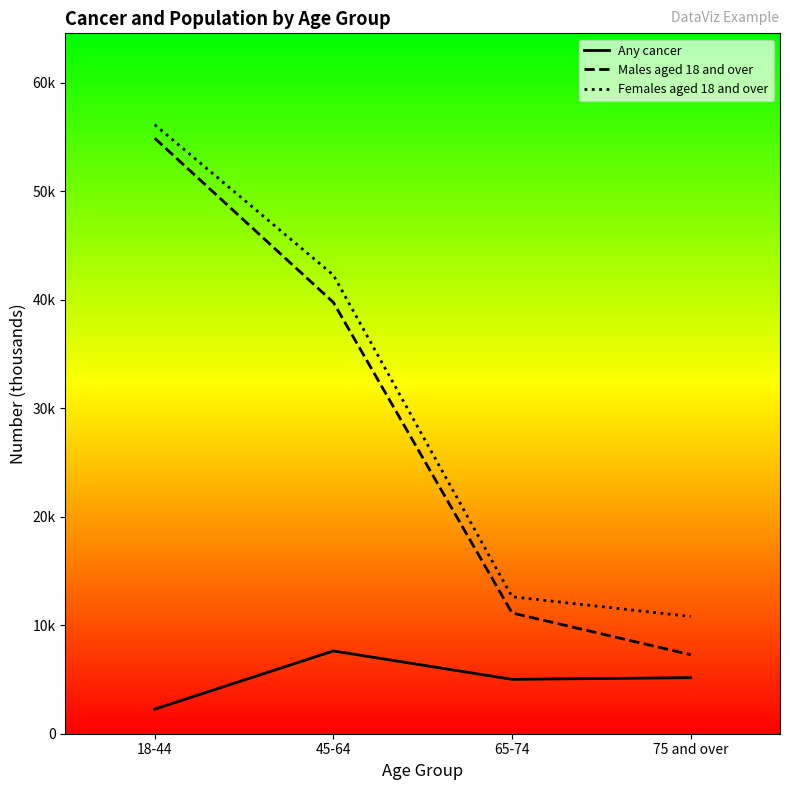

What is the difference between the maximum and minimum values in the Females aged 18 and over series?

45338